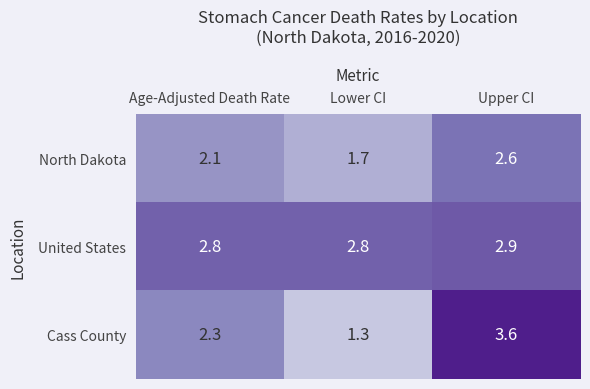

Which series has the largest total across all categories?

United States